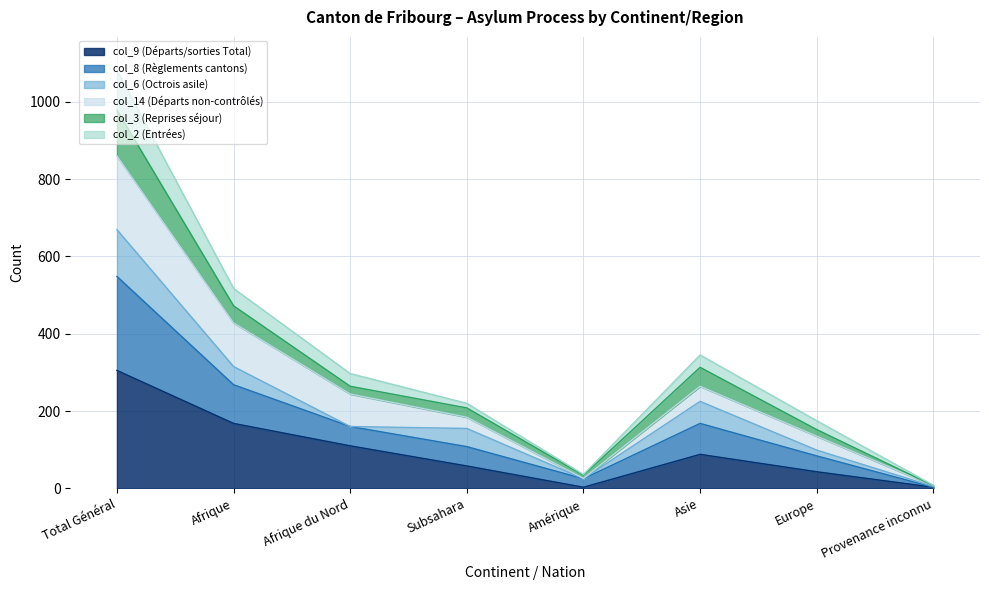

At which label does col_9 (Départs/sorties Total) reach its peak?

Total Général